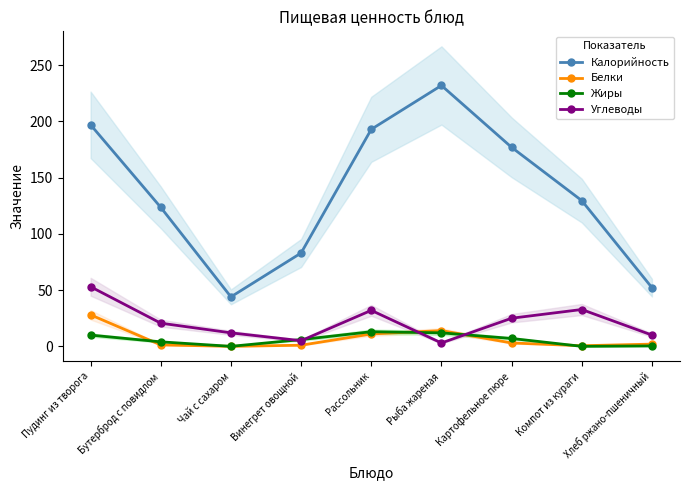

What is the label of the 3rd point from the right?

Картофельное пюре